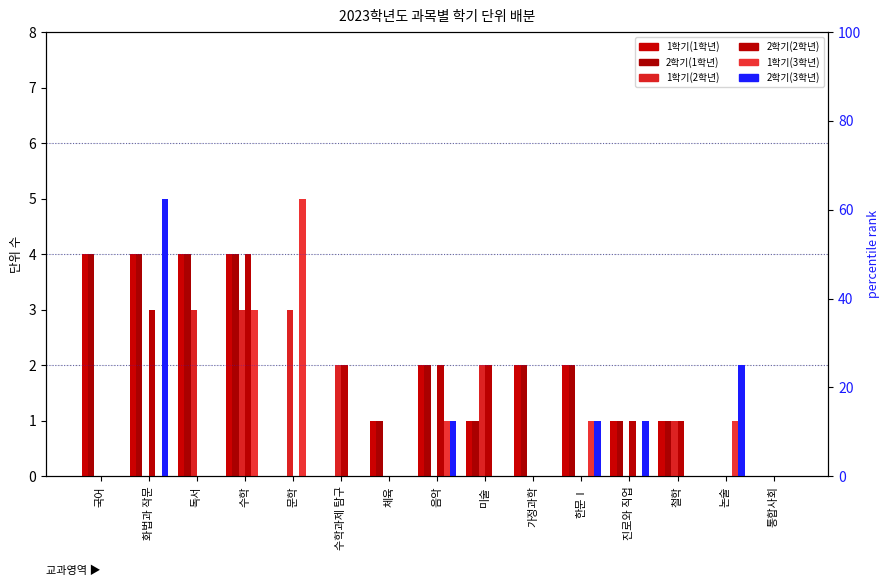

Count the 2학기(3학년) values in the range 0 to 1.

13